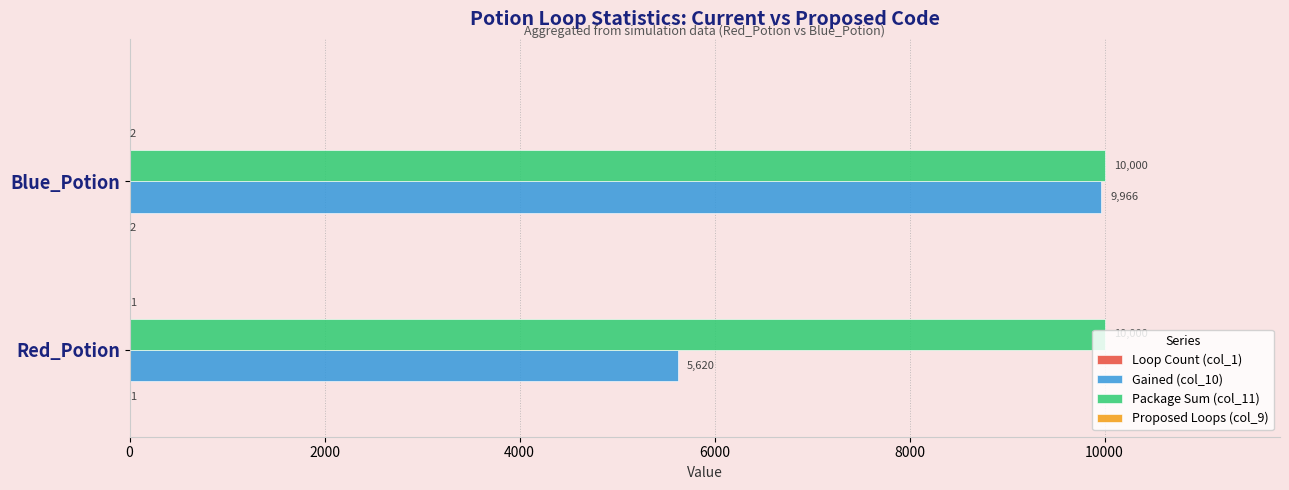

Which series changed the most between Red_Potion and Blue_Potion?

Gained (col_10)